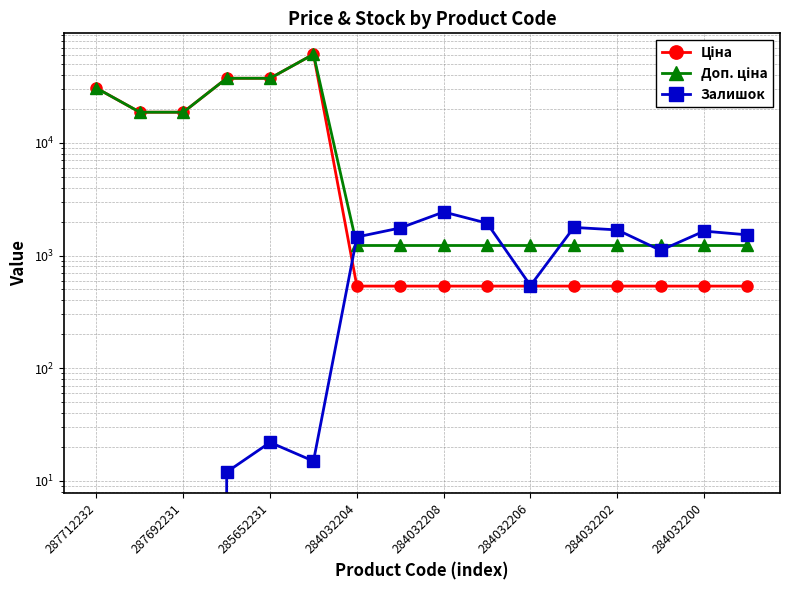

What is the label of the 3rd point from the right?

13